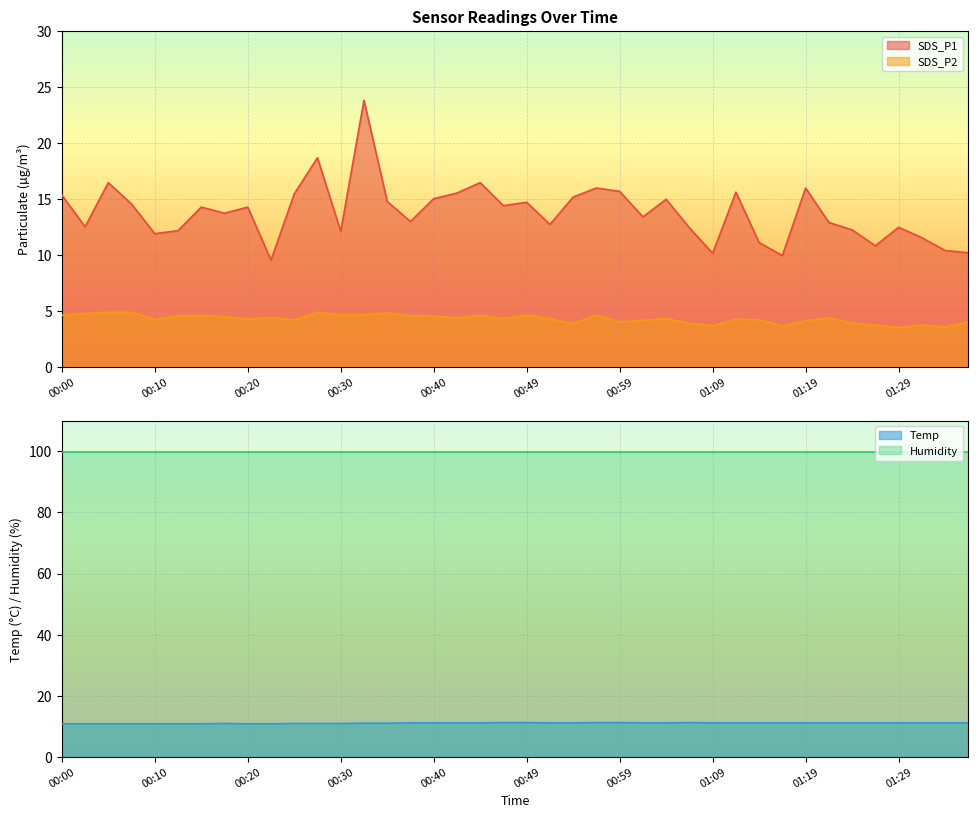

The value of SDS_P1 at 00:13 is 6.5. True or false?

False